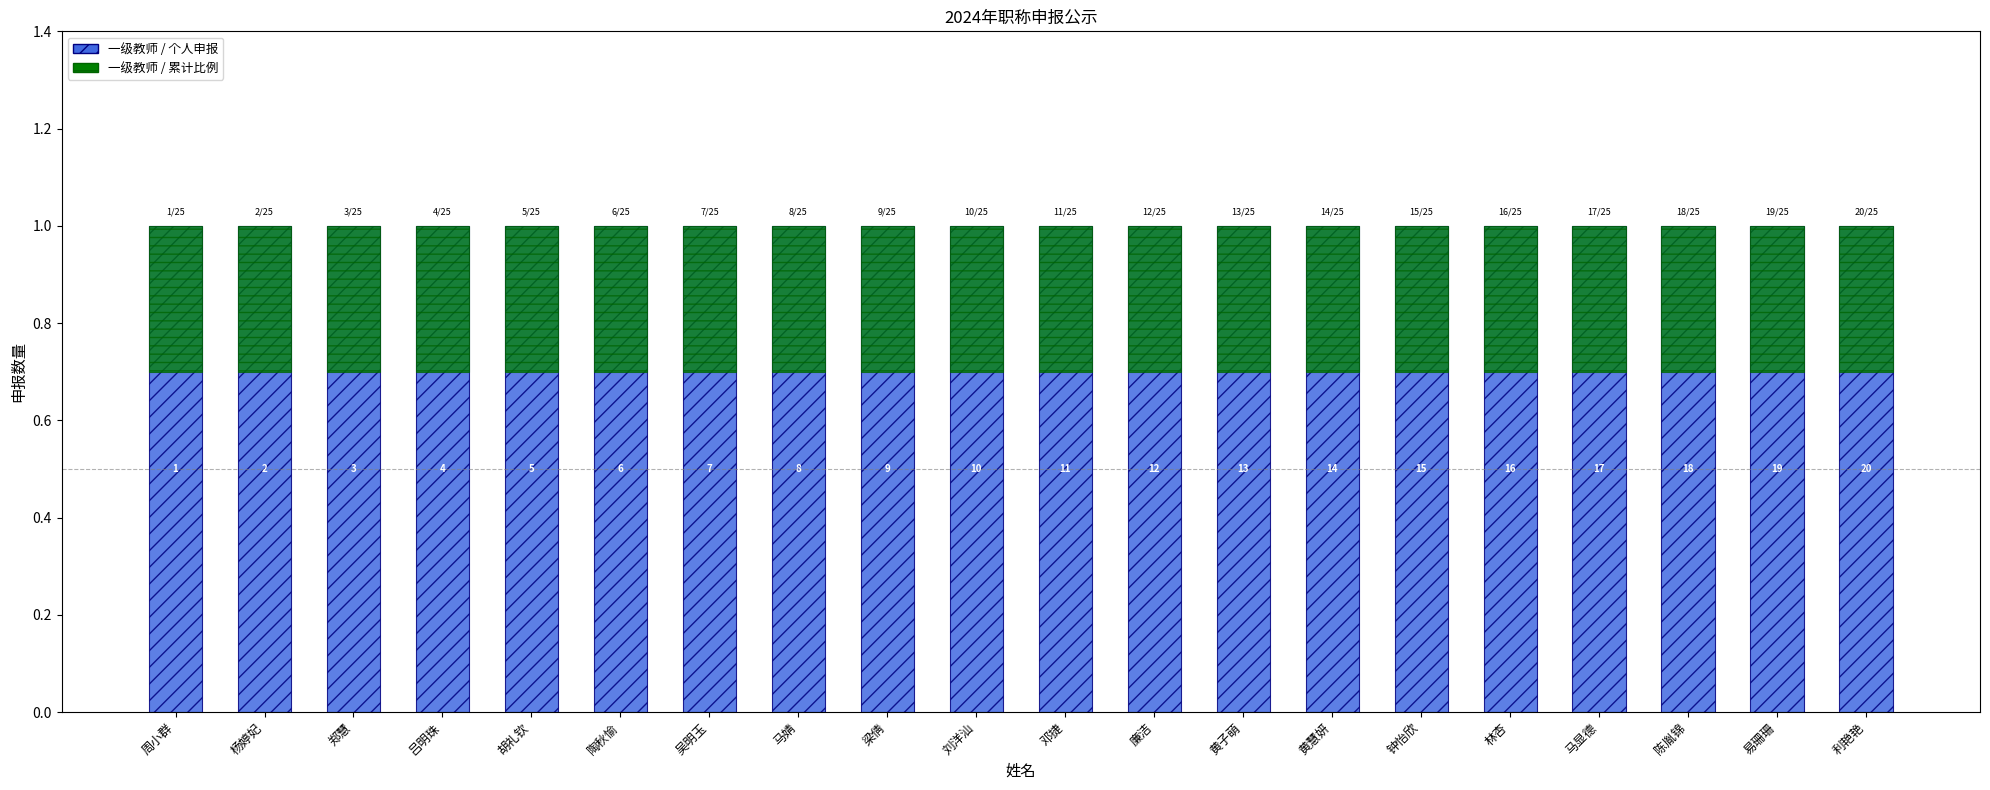

What position from the left is 杨婷妃?

2